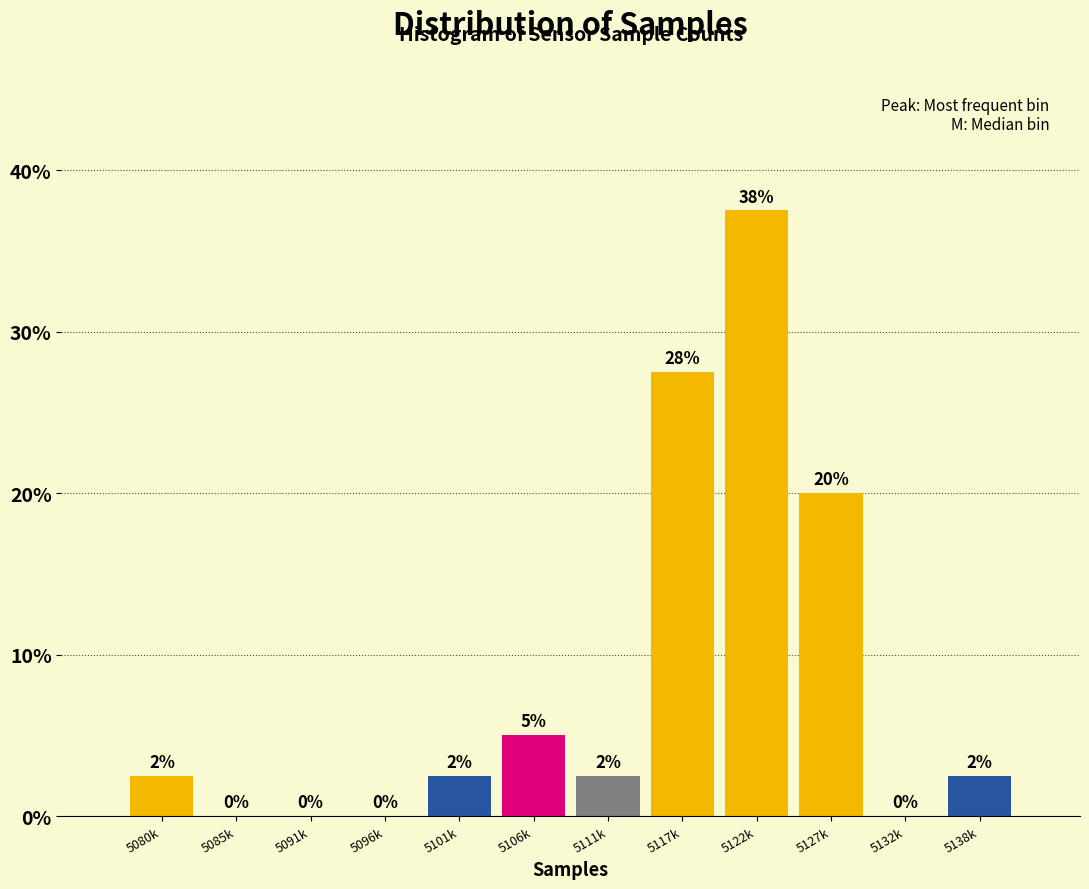

What is the maximum value shown in the chart?

37.5